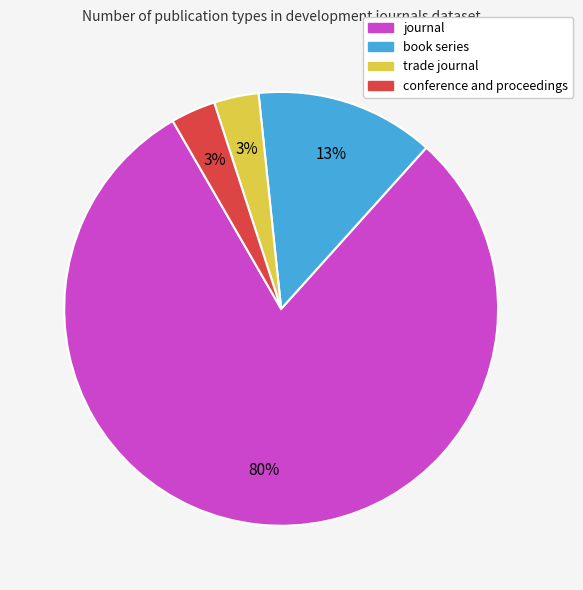

Do trade journal and book series together represent more than half of the pie?

No